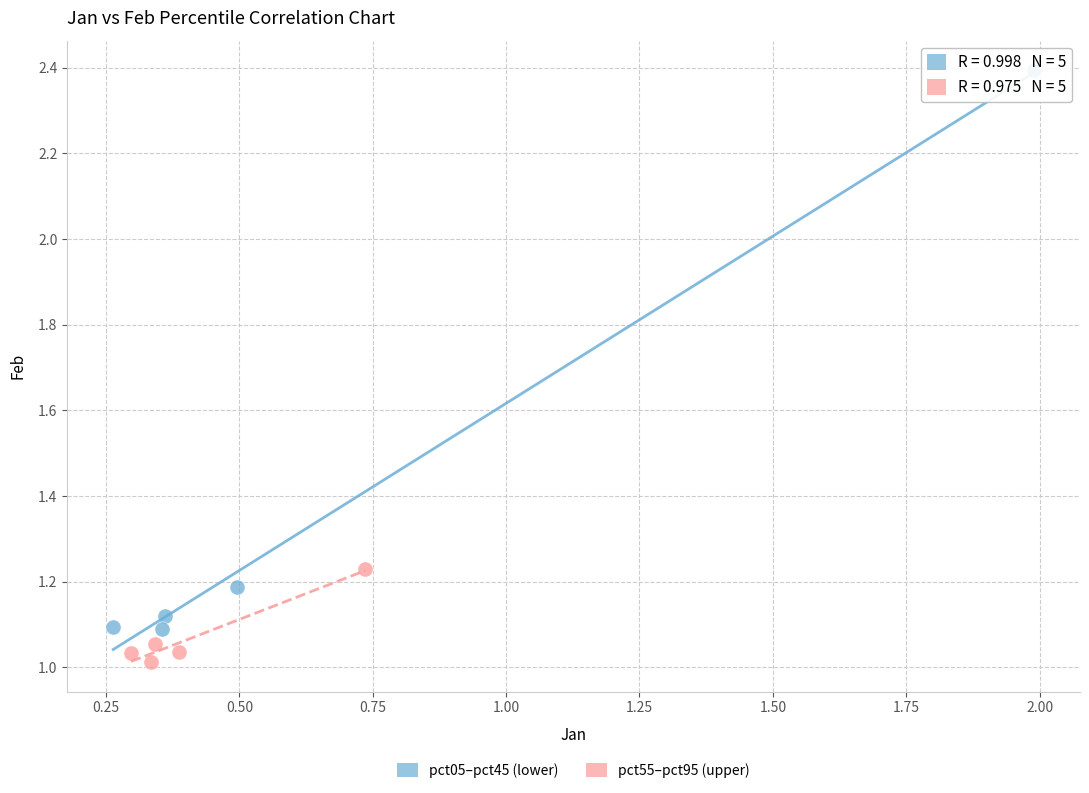

Which series has the widest spread of Y values?

pct05–pct45 (lower)